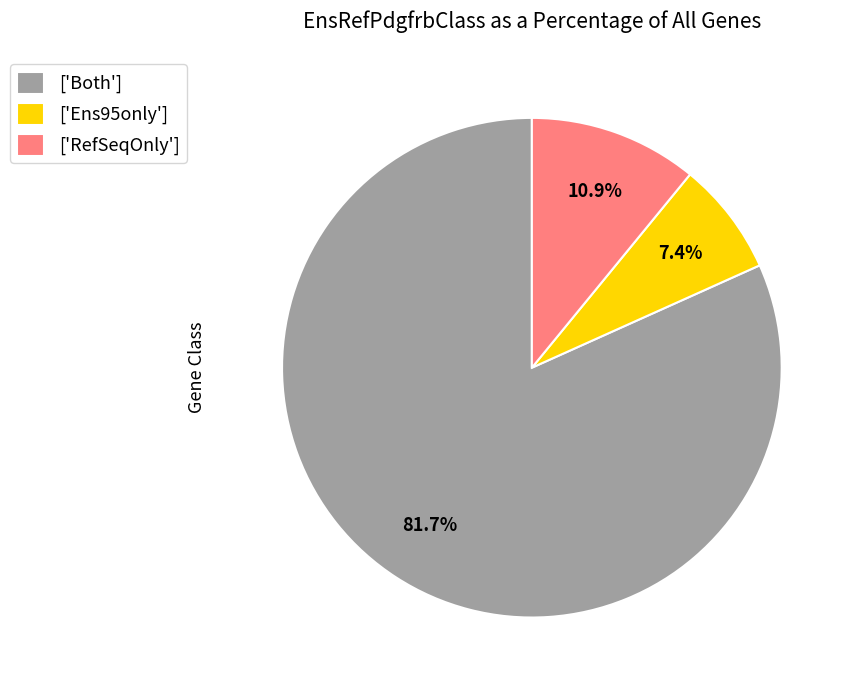

How many slices are in this pie chart?

3